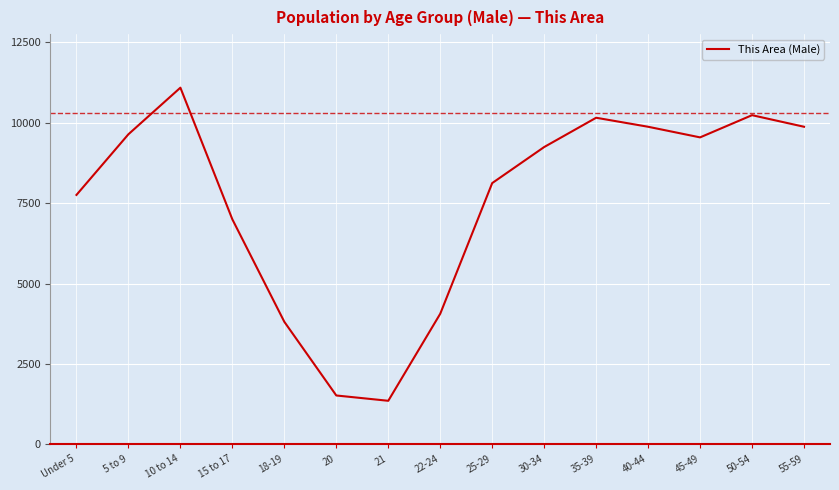

How many lines are shown in the chart?

1